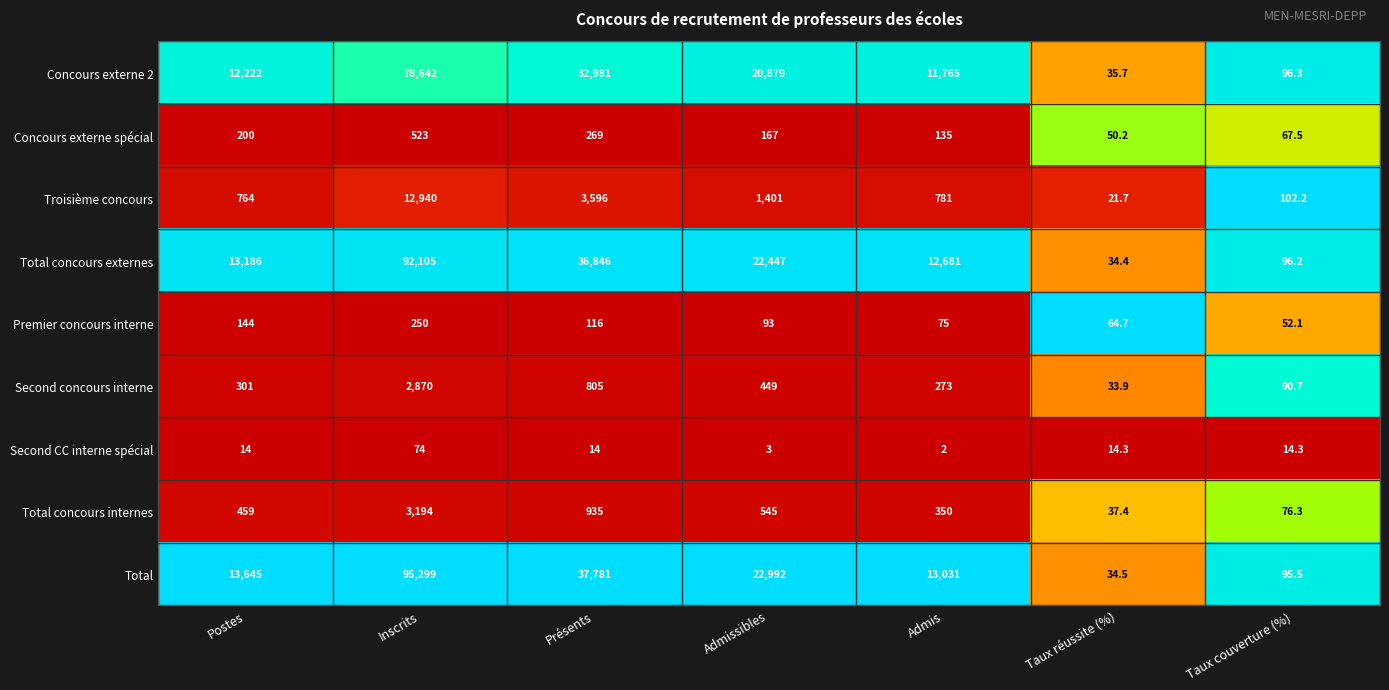

At how many categories does at least one series exceed 16665?

3